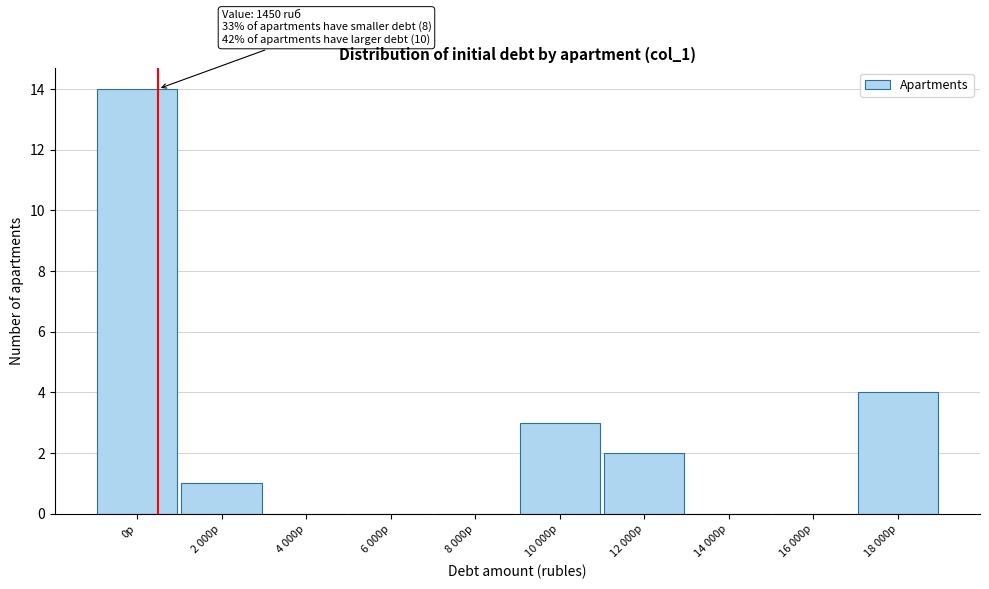

Reading left to right, transcribe all the data shown in this chart.

0р=14	2 000р=1	4 000р=0	6 000р=0	8 000р=0	10 000р=3	12 000р=2	14 000р=0	16 000р=0	18 000р=4